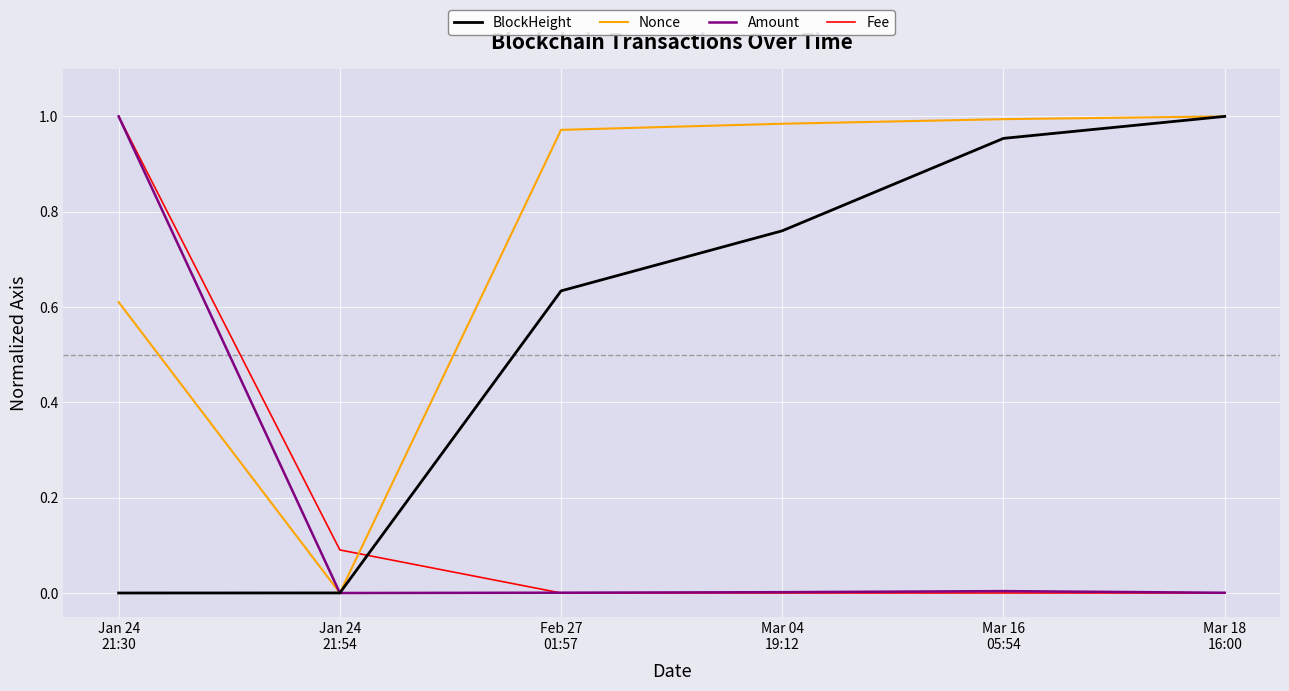

After their last crossing, which series has the higher values: Nonce or Fee?

Nonce